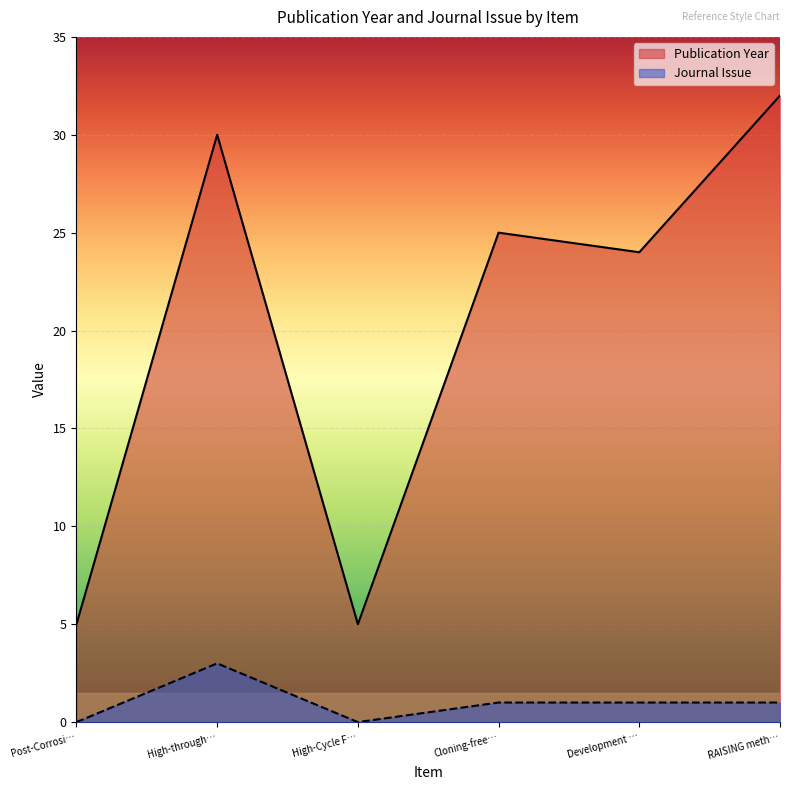

The value of Journal Issue at High-Cycle F… is 0. True or false?

True